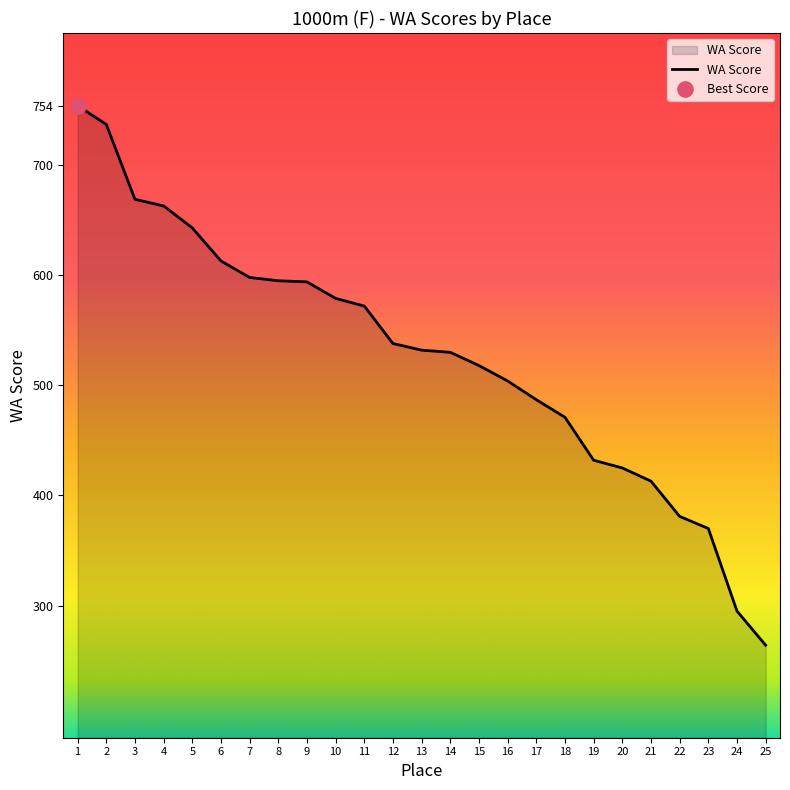

Between 18 and 21, which is larger?

18